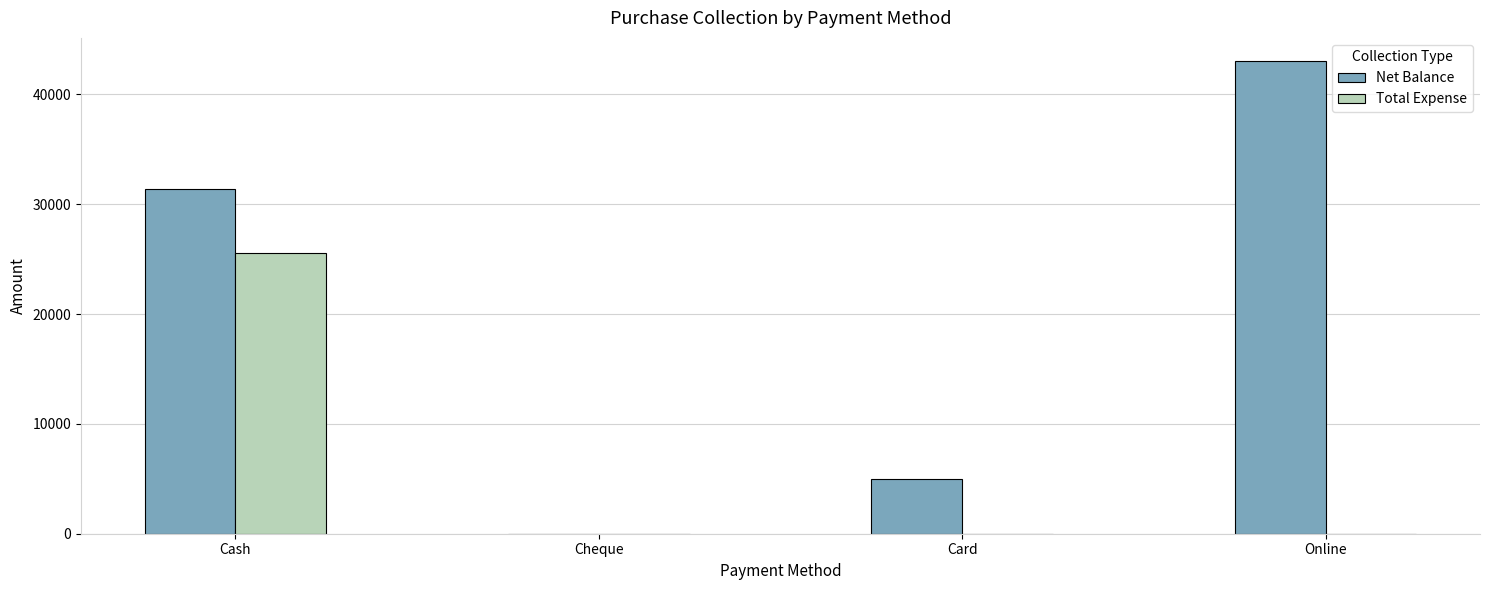

Reading left to right, list all the values displayed in this chart.

Net Balance: 31429	0	5000	43000
Total Expense: 25571	0	0	0